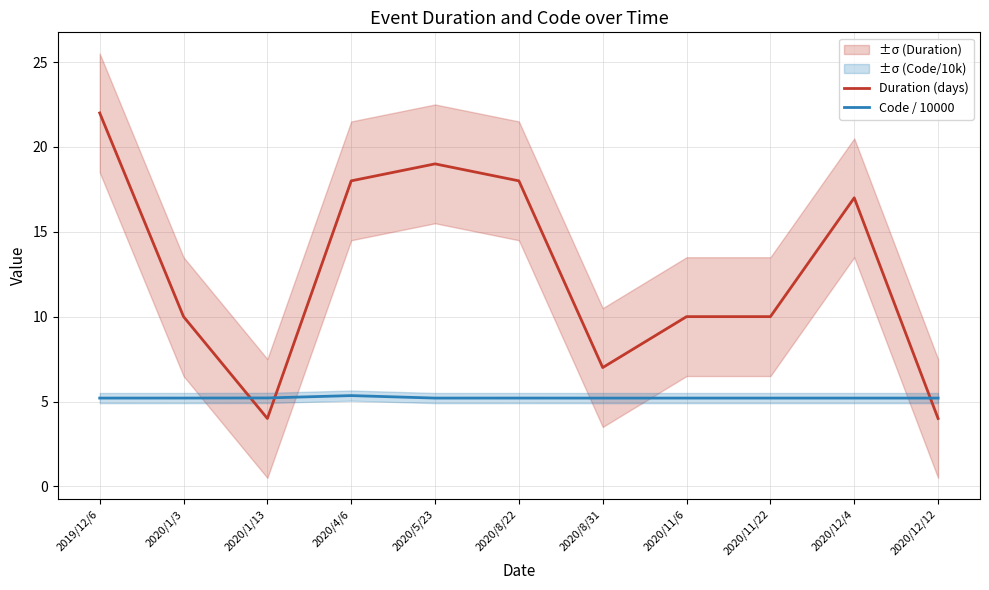

What is the value of the Duration (days) point at the 4th from the left?

18.0